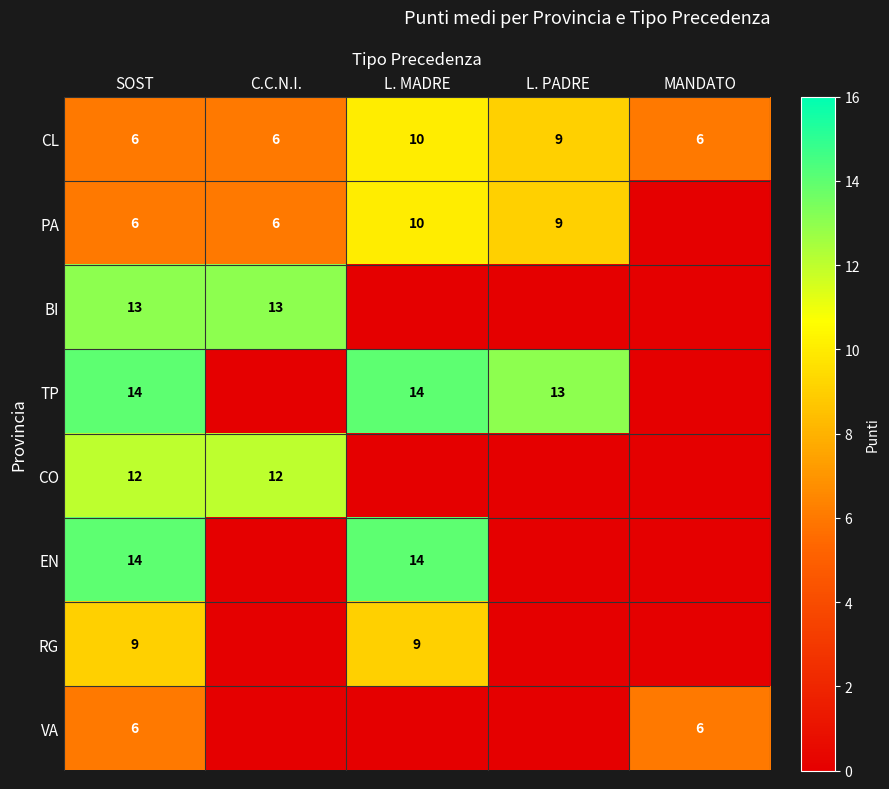

The value of BI at SOST is 13. True or false?

True